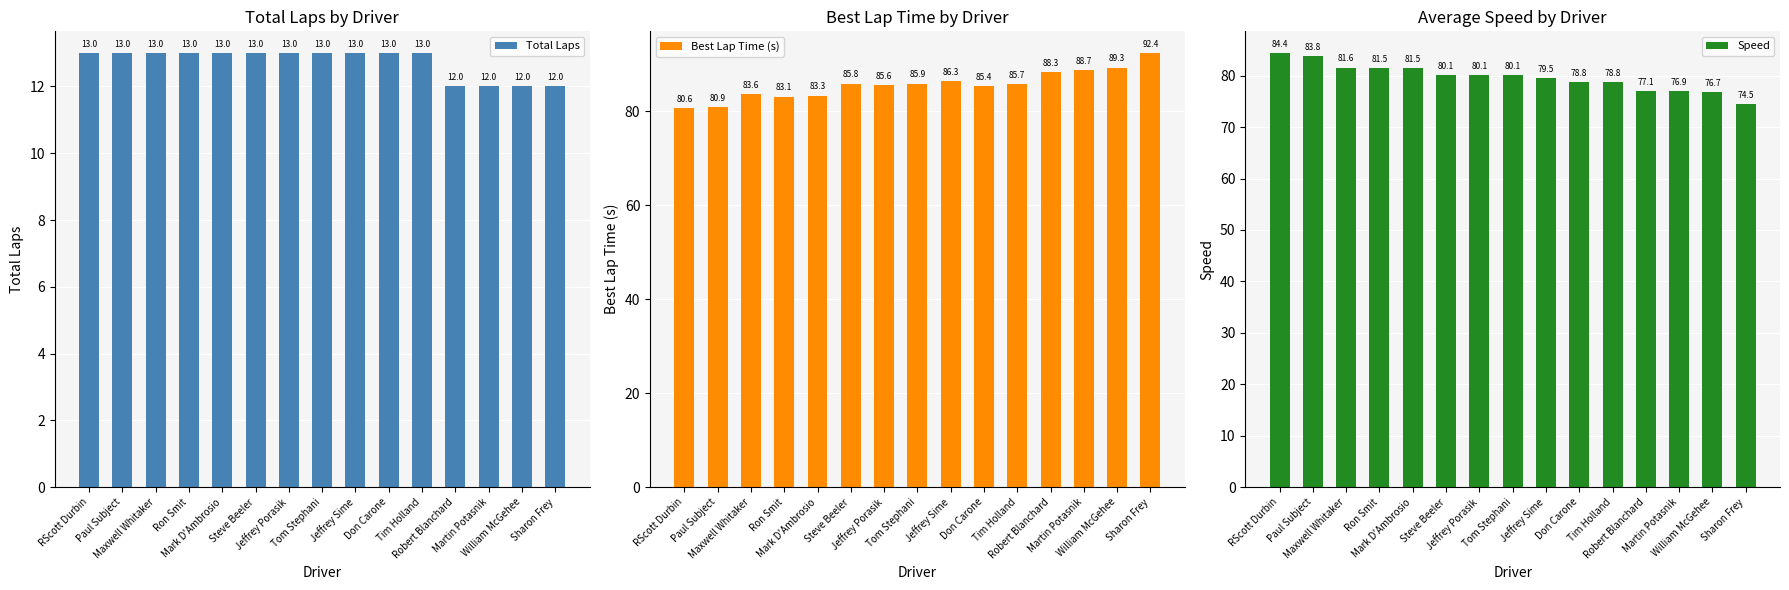

Reading left to right, what are all the values shown in this chart?

Total Laps: 13.0	13.0	13.0	13.0	13.0	13.0	13.0	13.0	13.0	13.0	13.0	12.0	12.0	12.0	12.0
Best Lap Time (s): 80.6	80.9	83.6	83.1	83.3	85.8	85.6	85.9	86.3	85.4	85.7	88.3	88.7	89.3	92.4
Speed: 84.4	83.8	81.6	81.5	81.5	80.1	80.1	80.1	79.5	78.8	78.8	77.1	76.9	76.7	74.5